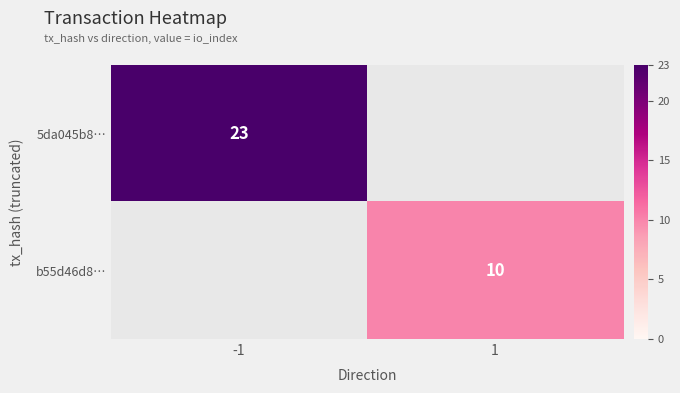

Is it true that 5da045b8… equals 39 at -1?

False